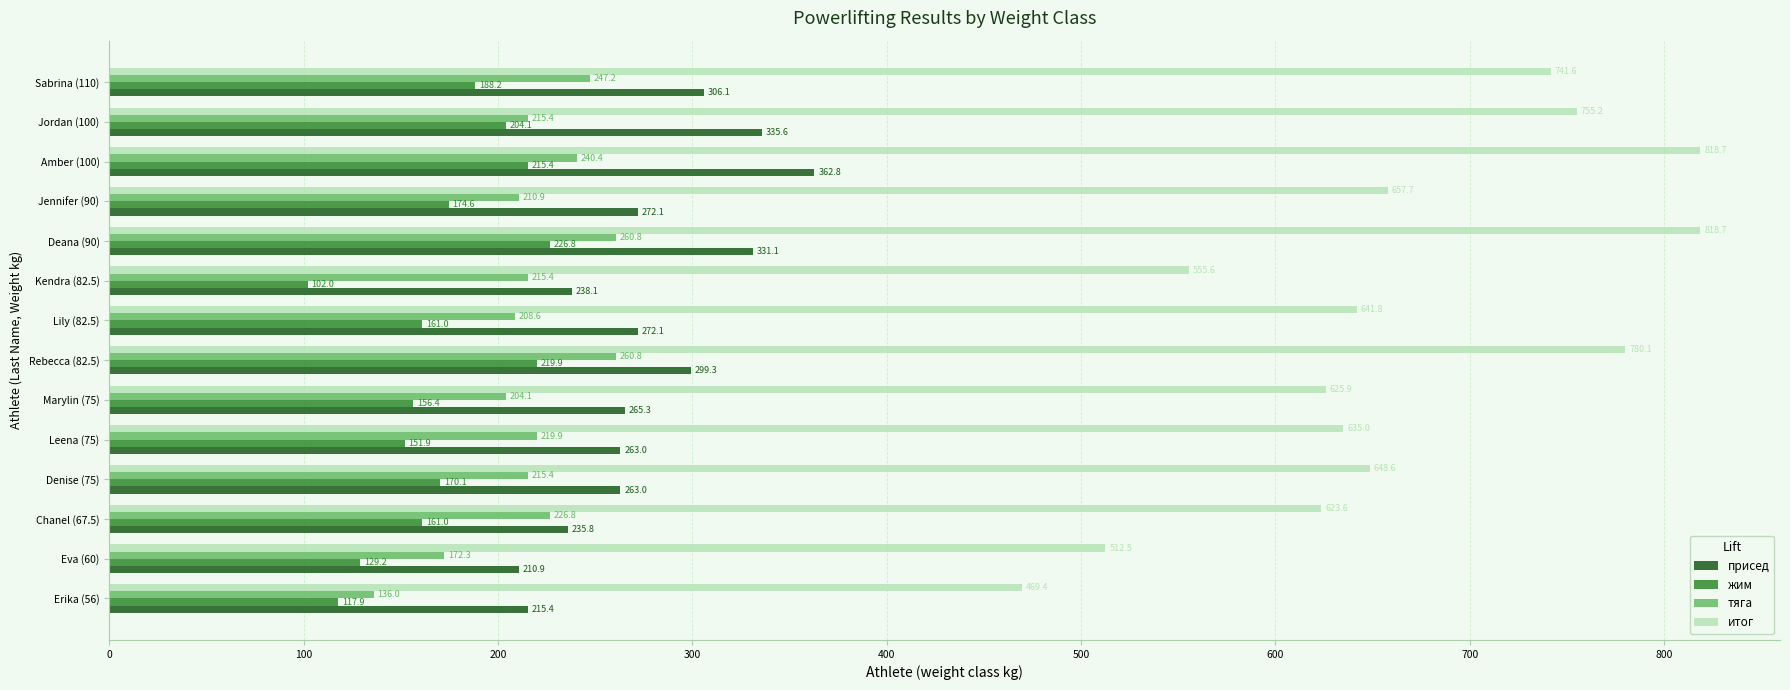

What is the sum of all присед values?

3870.6